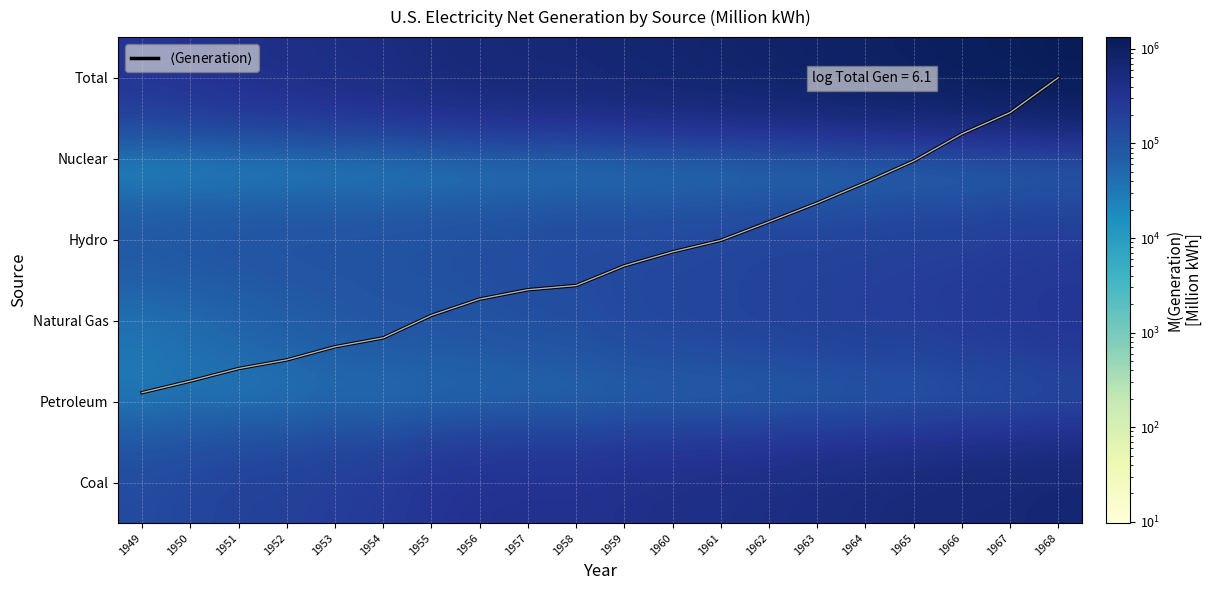

Is the value of Natural Gas at 1964 greater than the value of Total at 1956?

No